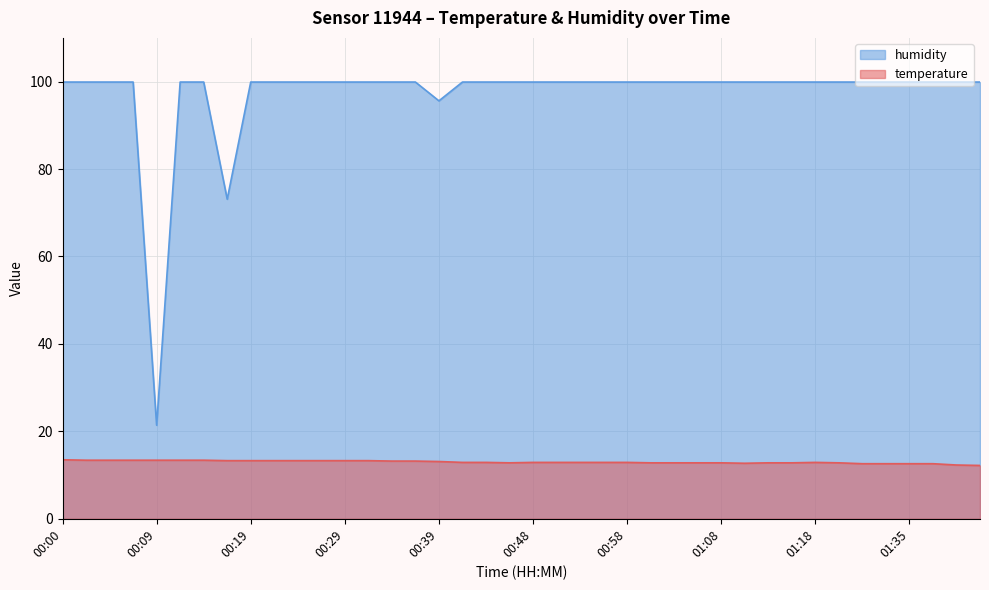

How many categories are shown in the chart?

40